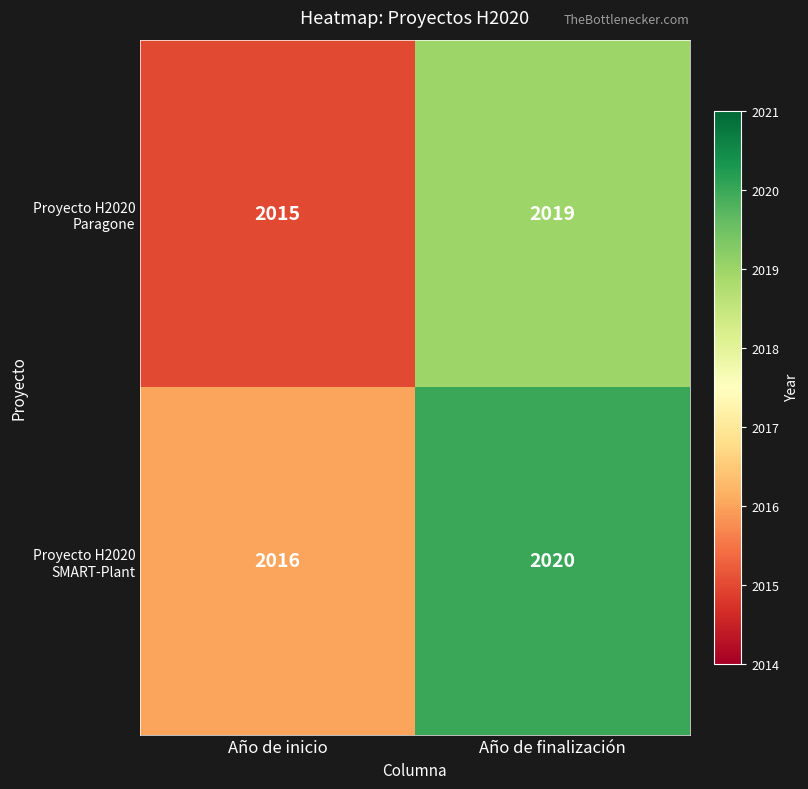

Which series has the largest total across all categories?

Proyecto H2020 SMART-Plant